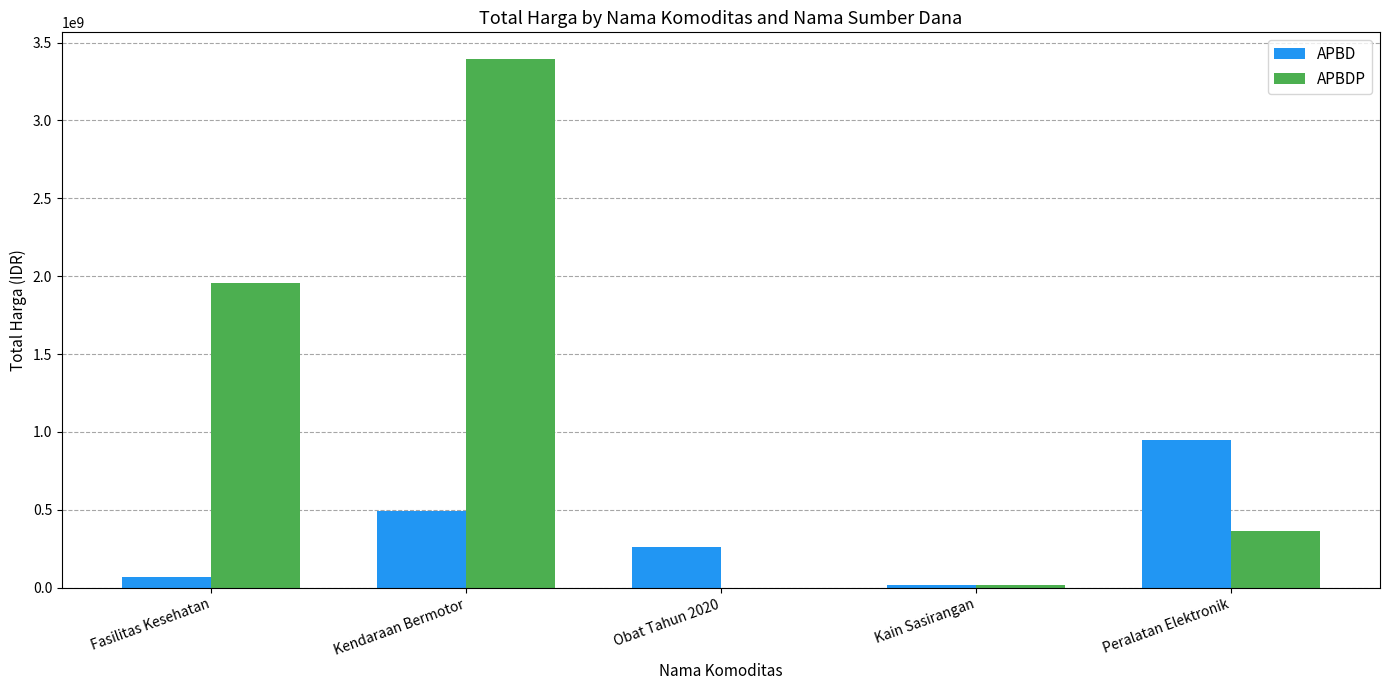

Reading left to right, extract all data points from this chart.

APBD: Fasilitas Kesehatan=67019075	Kendaraan Bermotor=493000000	Obat Tahun 2020=260420170	Kain Sasirangan=18900000	Peralatan Elektronik=948767000
APBDP: Fasilitas Kesehatan=1953197940	Kendaraan Bermotor=3395564100	Obat Tahun 2020=0	Kain Sasirangan=19175000	Peralatan Elektronik=362453800